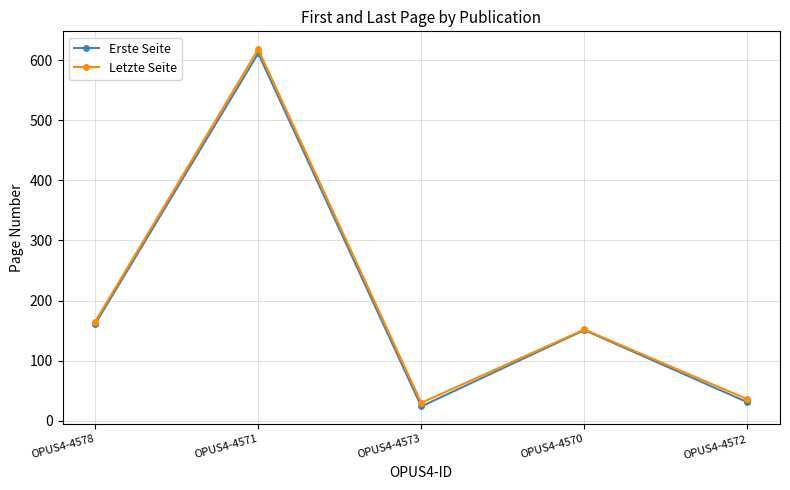

Count the number of data series in this chart.

2